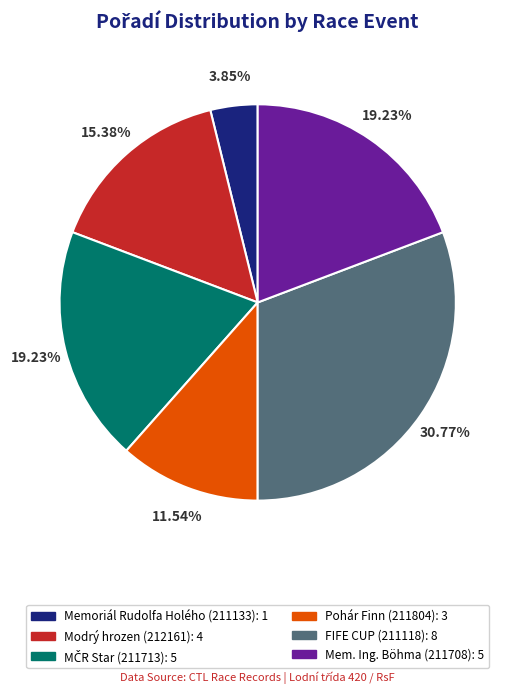

The Modrý hrozen (212161) slice represents 15% of the pie. True or false?

True